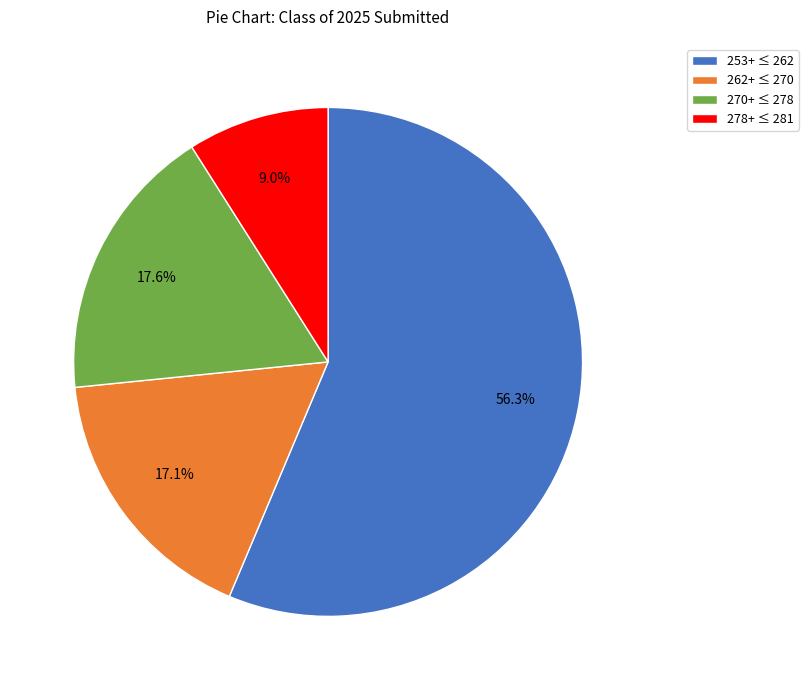

Which has a higher value, 262+ ≤ 270 or 270+ ≤ 278?

270+ ≤ 278